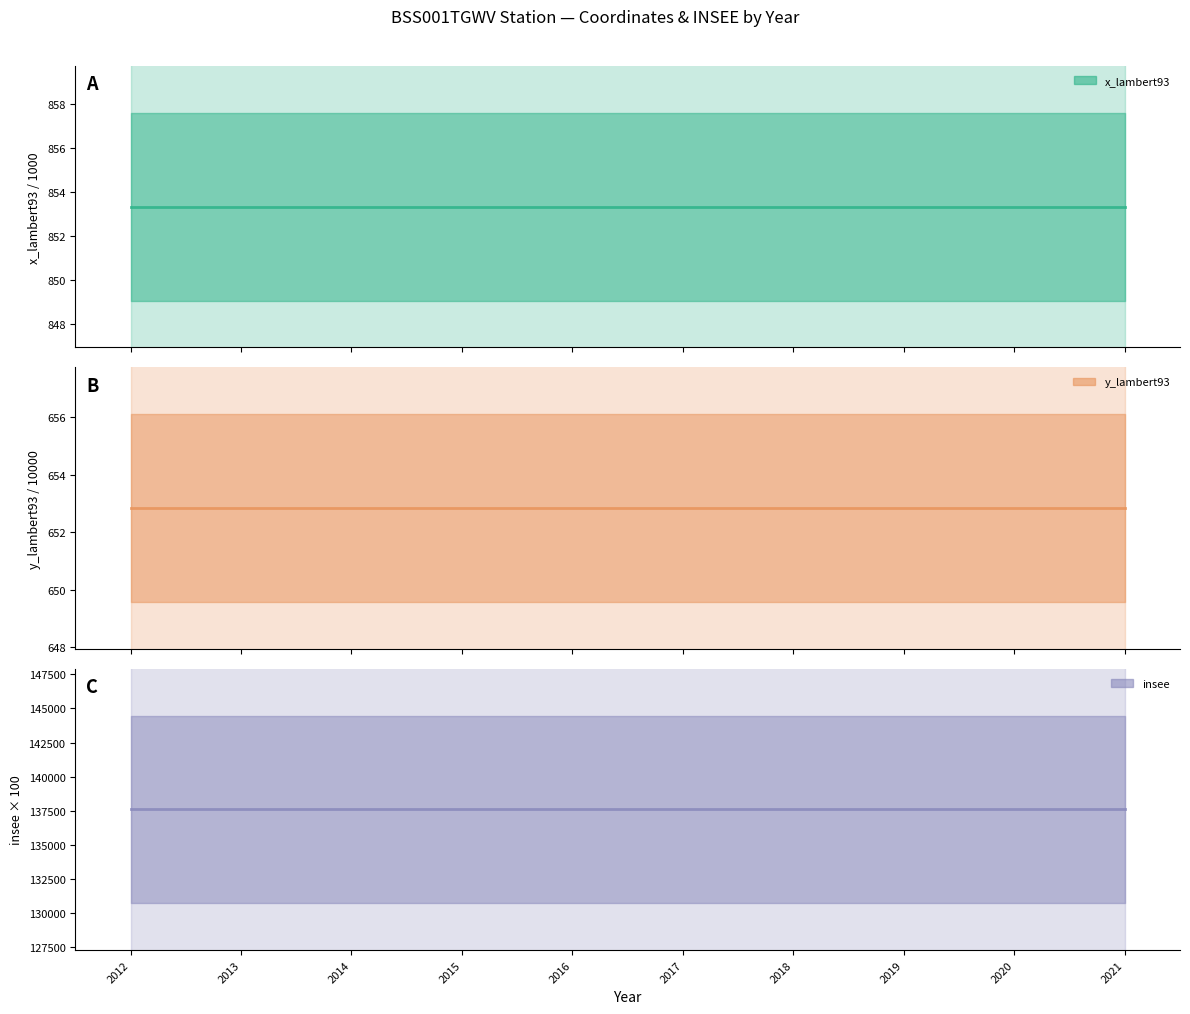

What is the difference between the highest and lowest values at 2013?

136947.2